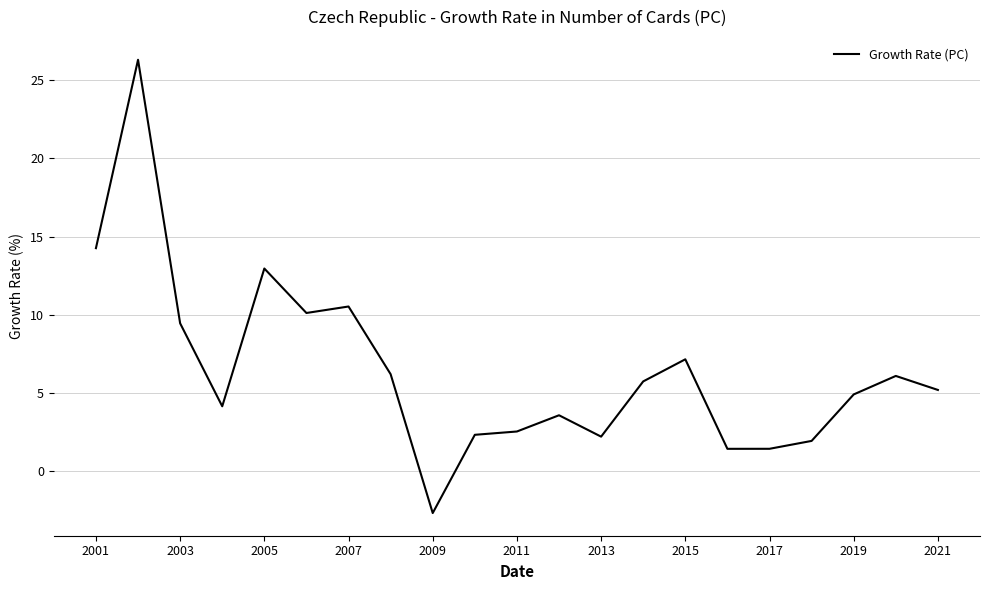

What is the difference between the maximum and minimum values?

29.0